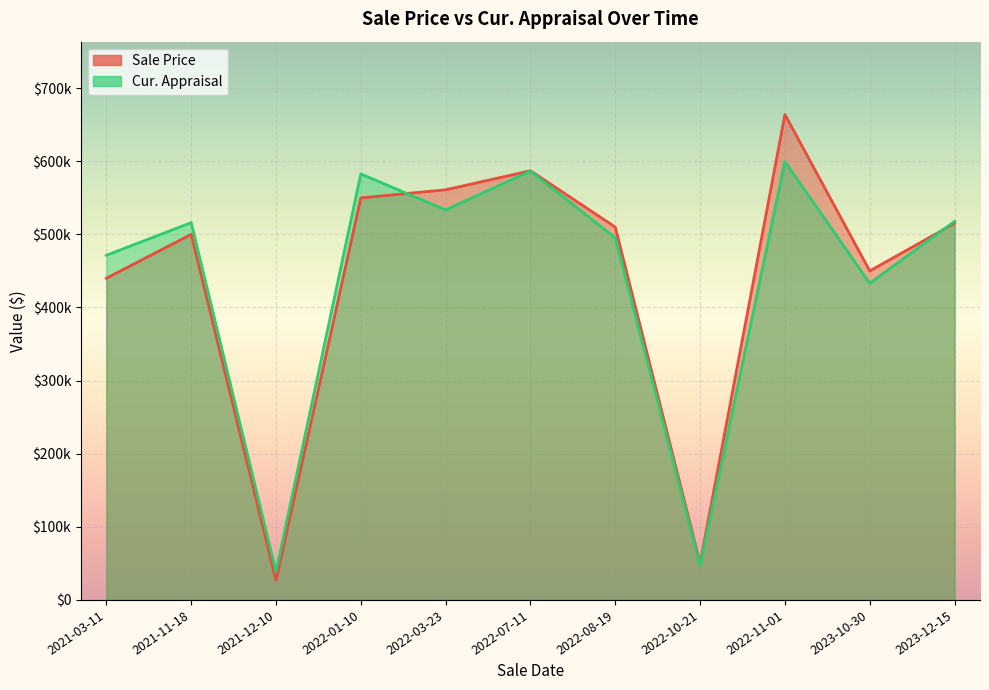

What is the spread (max minus min) of values at 2022-03-23?

27515